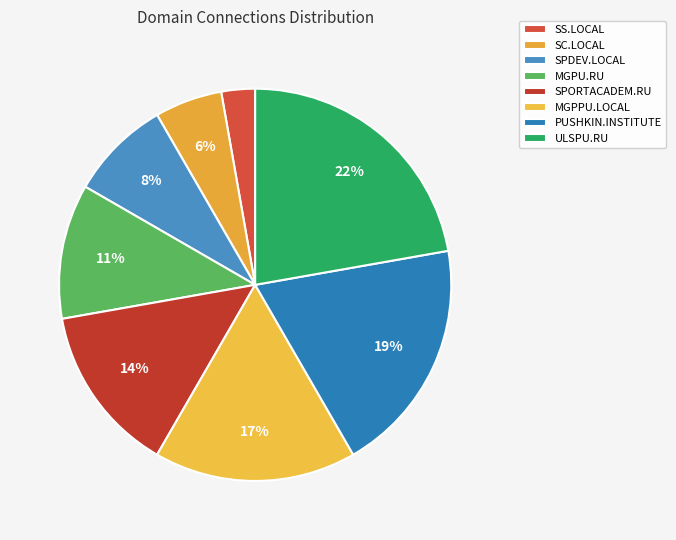

To the nearest percent, what portion does PUSHKIN.INSTITUTE represent?

19%